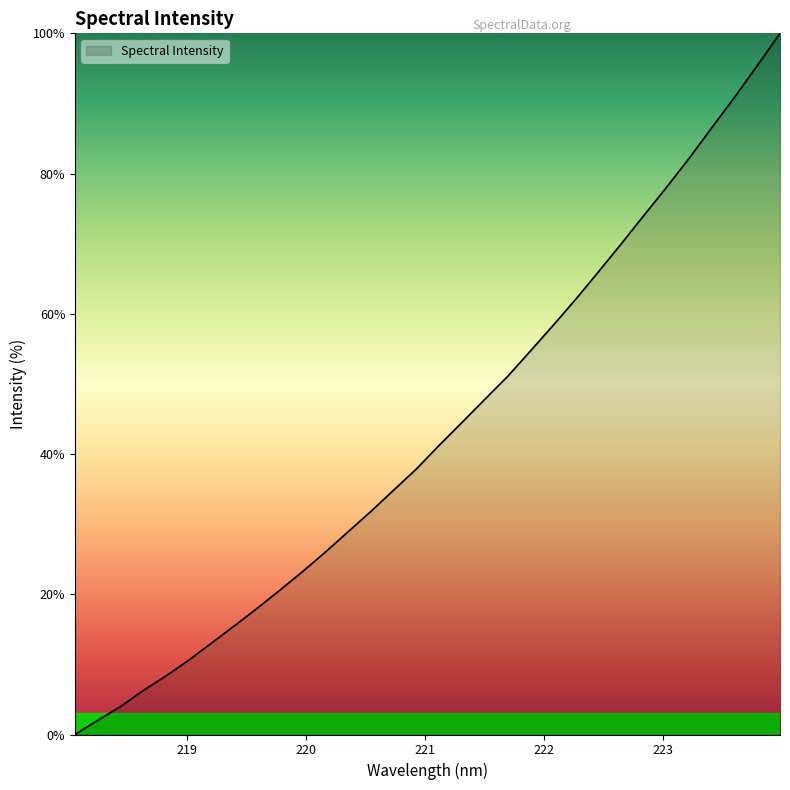

What is the maximum value shown in the chart?

100.0